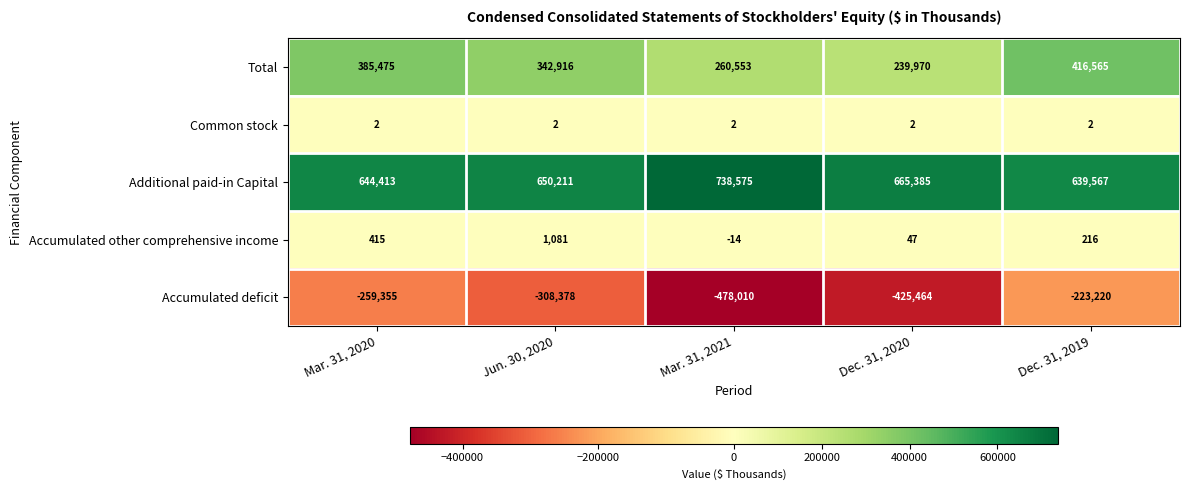

At how many categories does at least one series exceed 30019?

5